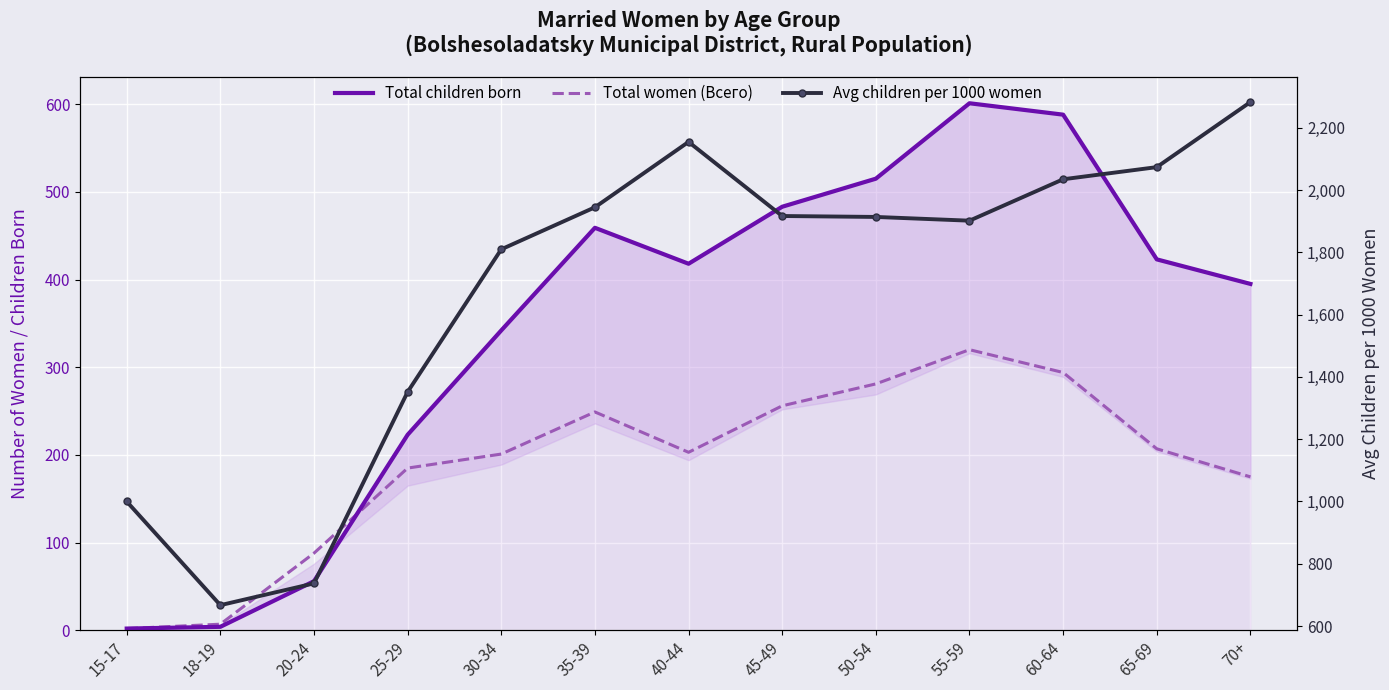

Which has a higher value, 50-54 or 55-59?

55-59